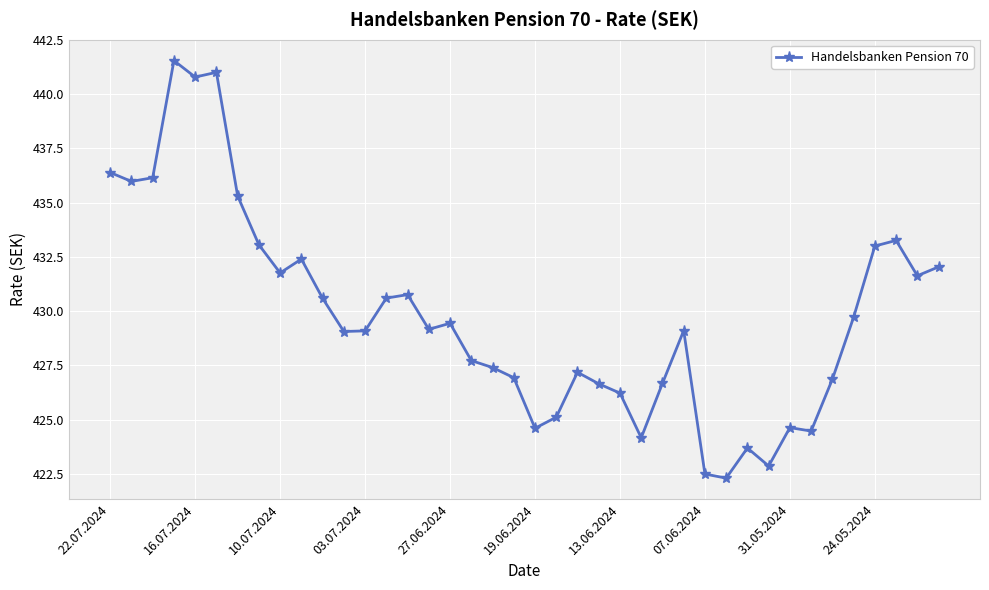

What is the average value?

429.8